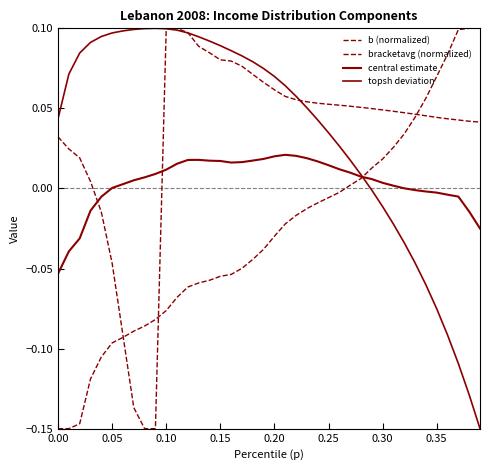

What is the difference between the second highest and second lowest values in the central estimate series?

0.1